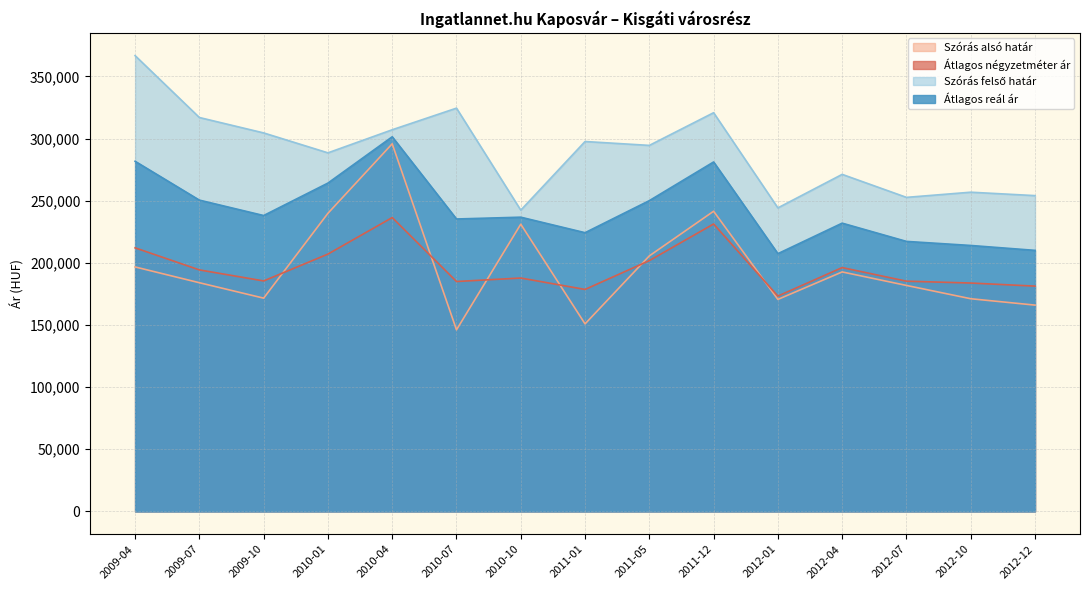

How many distinct data groups are displayed?

4